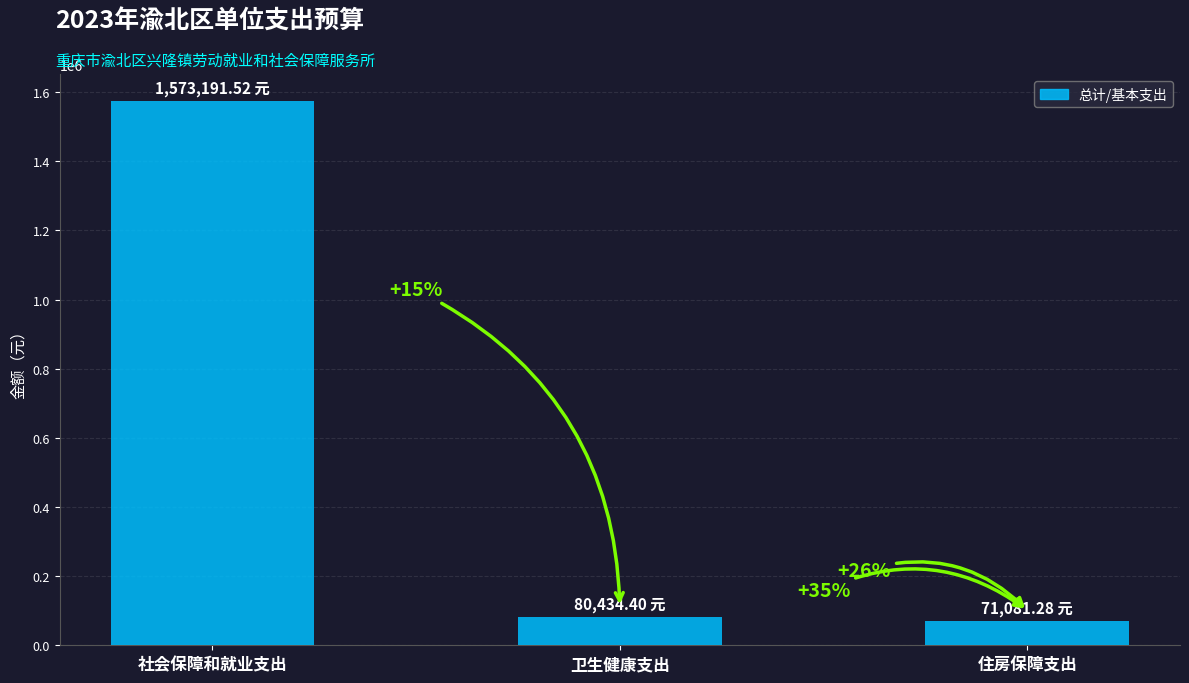

What is the smallest value displayed?

71081.3